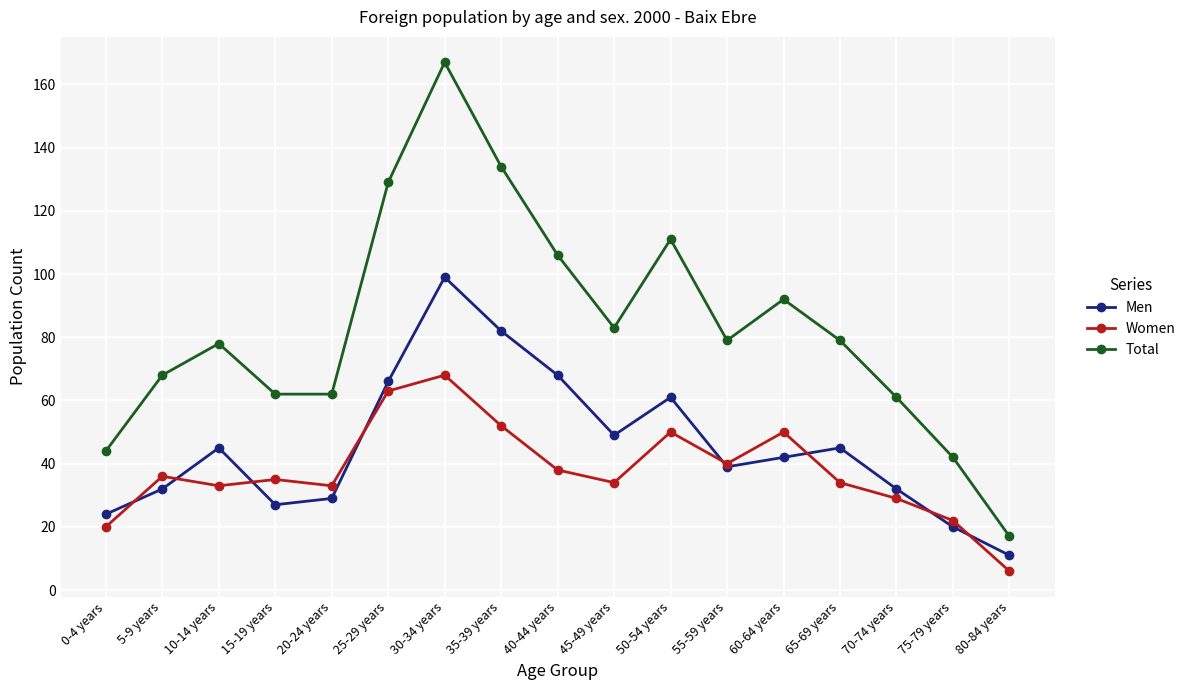

The value of Total at 65-69 years is 52. True or false?

False